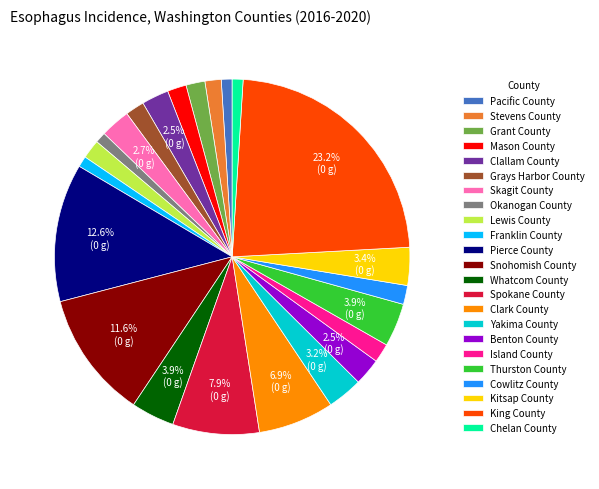

Count the number of slices in the pie.

23